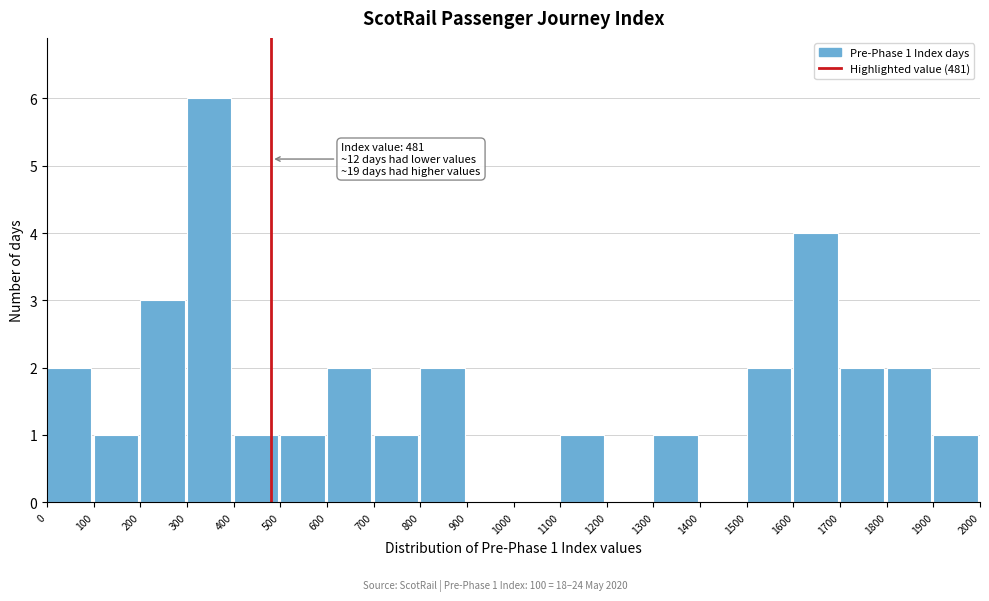

Which range on the x-axis has the tallest bar?

300 to 400